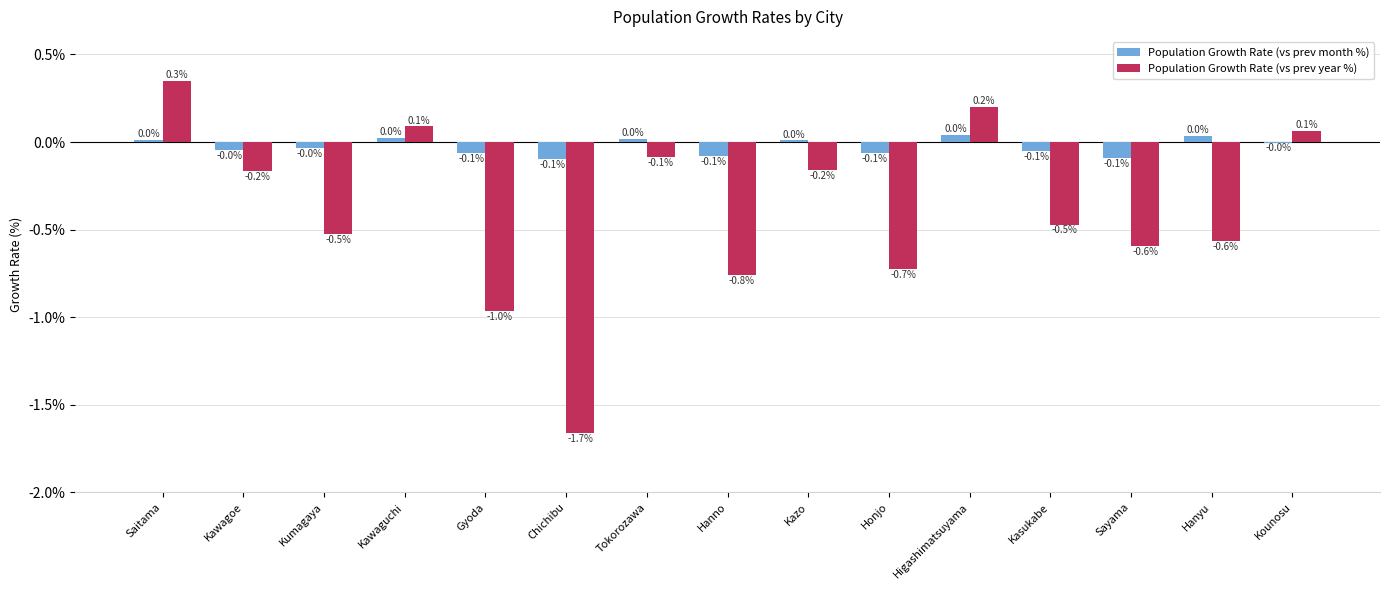

What is the spread (max minus min) of values at Honjo?

0.7